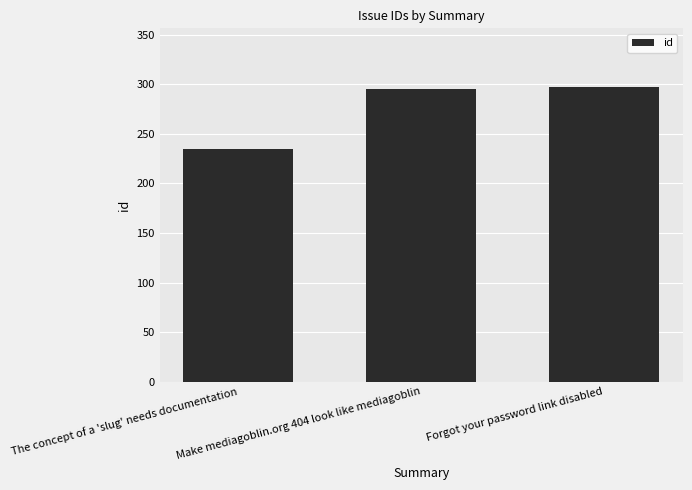

Between Make mediagoblin.org 404 look like mediagoblin and The concept of a 'slug' needs documentation, which is larger?

Make mediagoblin.org 404 look like mediagoblin